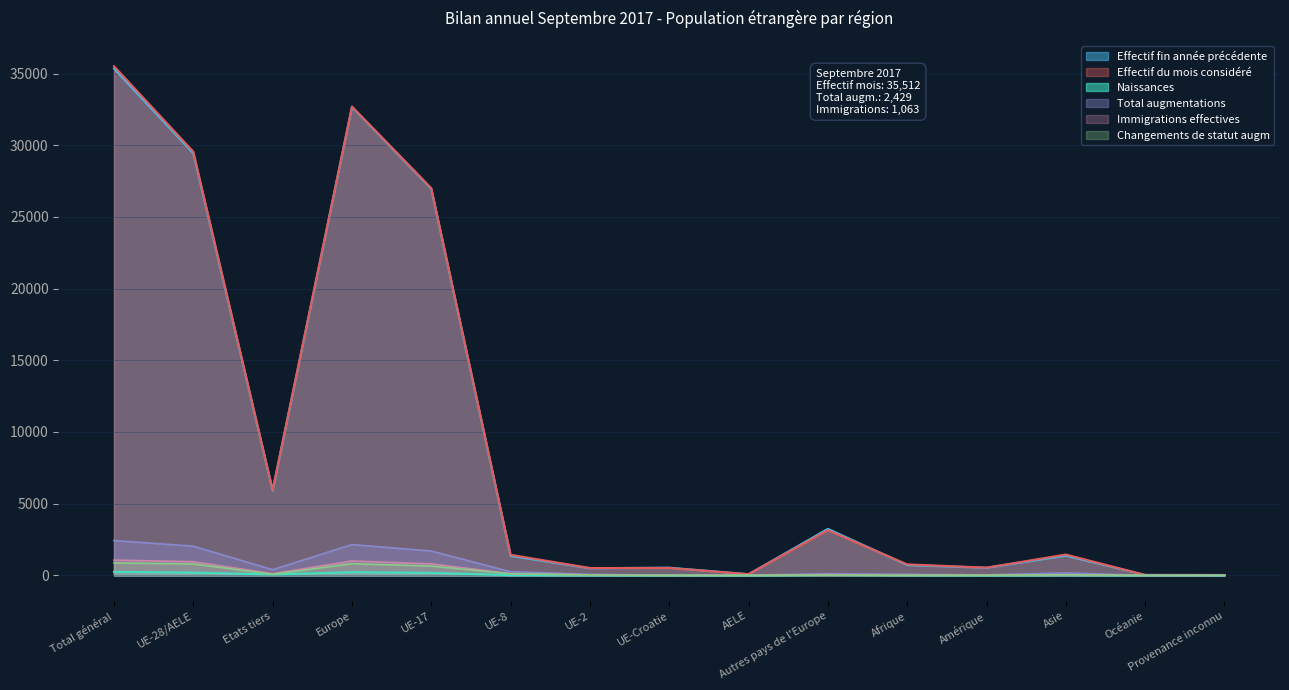

Reading right to left, transcribe all the data shown in this chart.

Effectif du mois considéré: Provenance inconnu=26	Océanie=28	Asie=1453	Amérique=538	Afrique=768	Autres pays de l'Europe=3147	AELE=83	UE-Croatie=513	UE-2=512	UE-8=1434	UE-17=27010	Europe=32699	Etats tiers=5960	UE-28/AELE=29552	Total général=35512
Effectif fin année précédente: Provenance inconnu=22	Océanie=28	Asie=1374	Amérique=530	Afrique=720	Autres pays de l'Europe=3242	AELE=79	UE-Croatie=536	UE-2=497	UE-8=1358	UE-17=26960	Europe=32672	Etats tiers=5916	UE-28/AELE=29430	Total général=35346
Total augmentations: Provenance inconnu=4	Océanie=2	Asie=168	Amérique=34	Afrique=72	Autres pays de l'Europe=115	AELE=12	UE-Croatie=5	UE-2=70	UE-8=252	UE-17=1695	Europe=2149	Etats tiers=395	UE-28/AELE=2034	Total général=2429
Immigrations effectives: Provenance inconnu=0	Océanie=1	Asie=29	Amérique=23	Afrique=8	Autres pays de l'Europe=51	AELE=6	UE-Croatie=3	UE-2=31	UE-8=112	UE-17=799	Europe=1002	Etats tiers=112	UE-28/AELE=951	Total général=1063
Changements de statut augm: Provenance inconnu=0	Océanie=1	Asie=40	Amérique=8	Afrique=5	Autres pays de l'Europe=19	AELE=4	UE-Croatie=0	UE-2=31	UE-8=114	UE-17=647	Europe=815	Etats tiers=73	UE-28/AELE=796	Total général=869
Naissances: Provenance inconnu=0	Océanie=0	Asie=12	Amérique=1	Afrique=12	Autres pays de l'Europe=33	AELE=0	UE-Croatie=1	UE-2=2	UE-8=16	UE-17=170	Europe=222	Etats tiers=58	UE-28/AELE=189	Total général=247